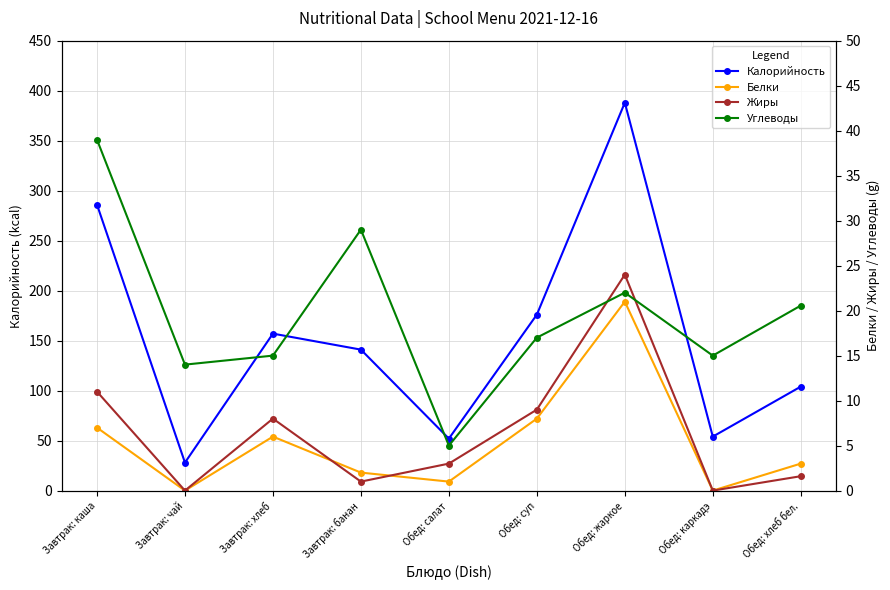

How many values in the Калорийность series are below 141?

4